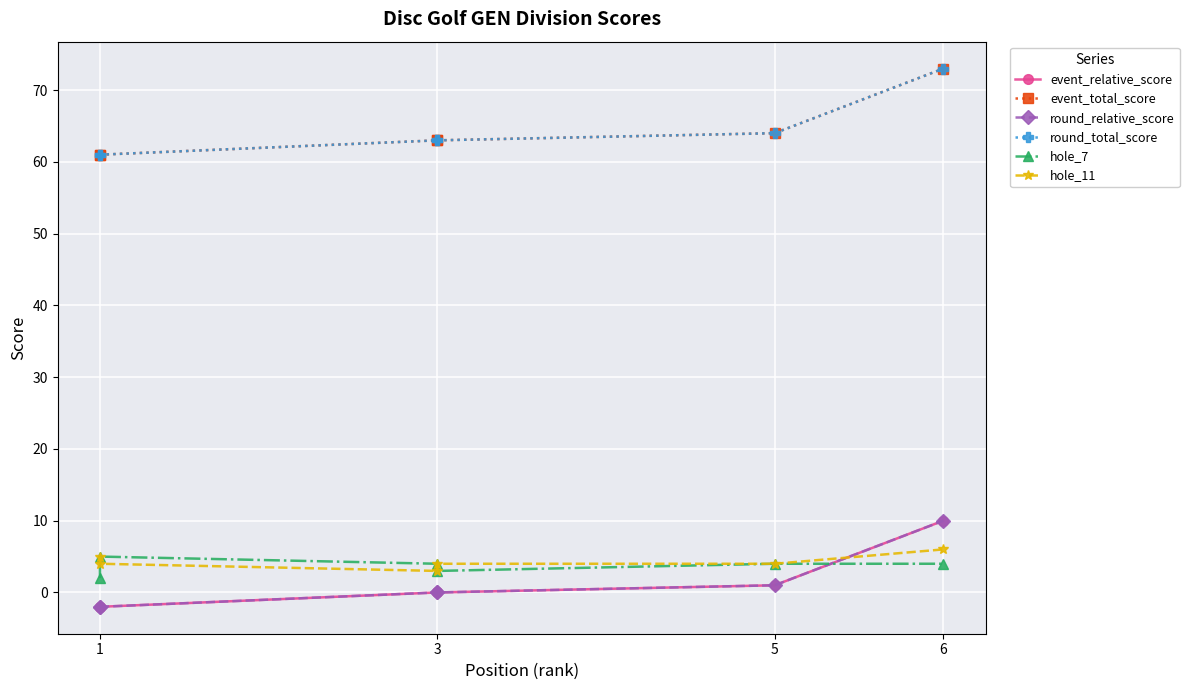

What is the difference between the highest and lowest values at 1?

63